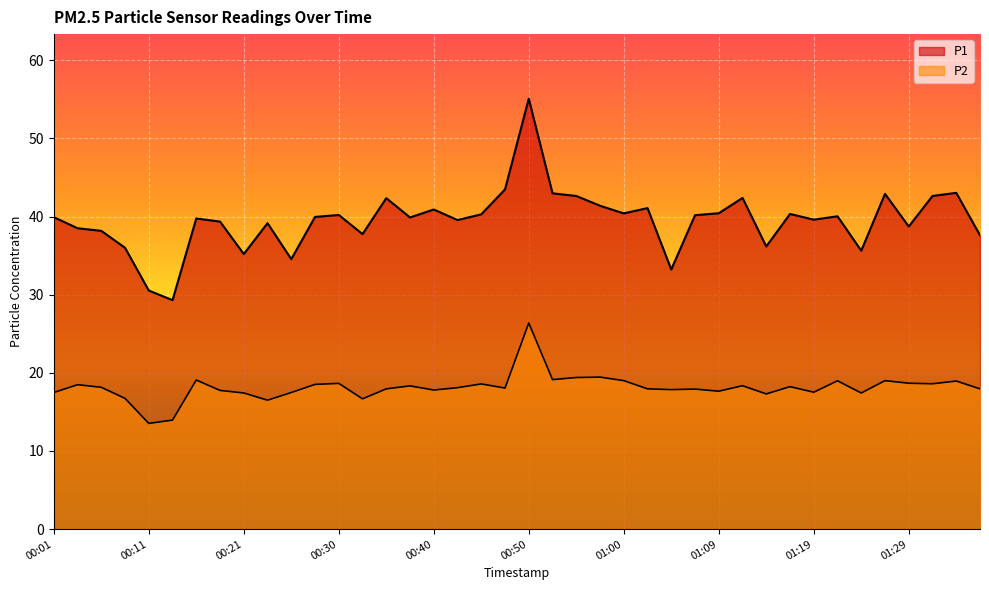

True or false: P2 and P1 intersect in this chart.

False